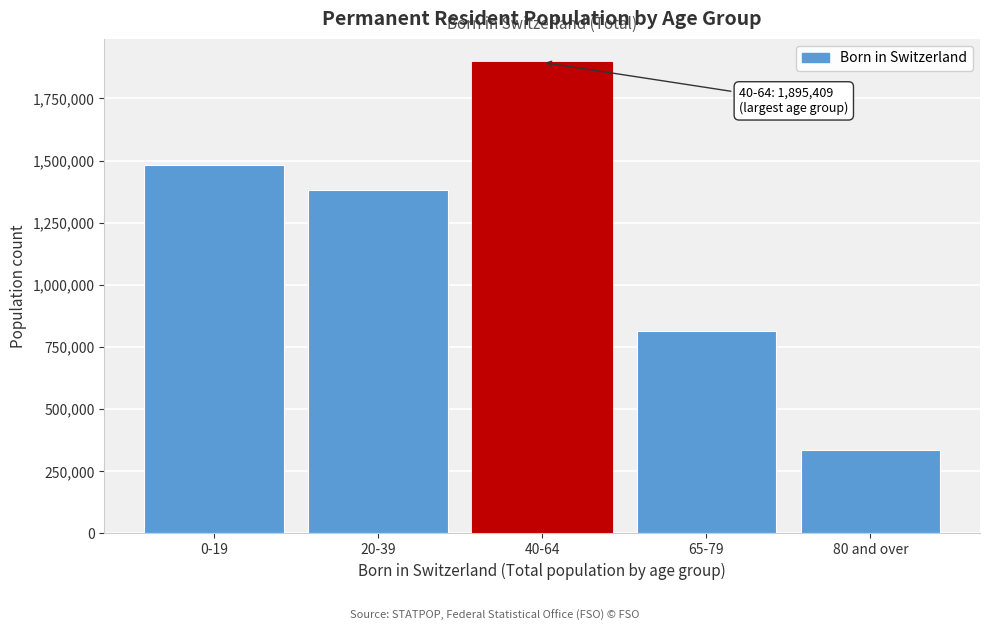

Reading left to right, list all the values displayed in this chart.

0-19=1481956	20-39=1383172	40-64=1895409	65-79=816057	80 and over=334138